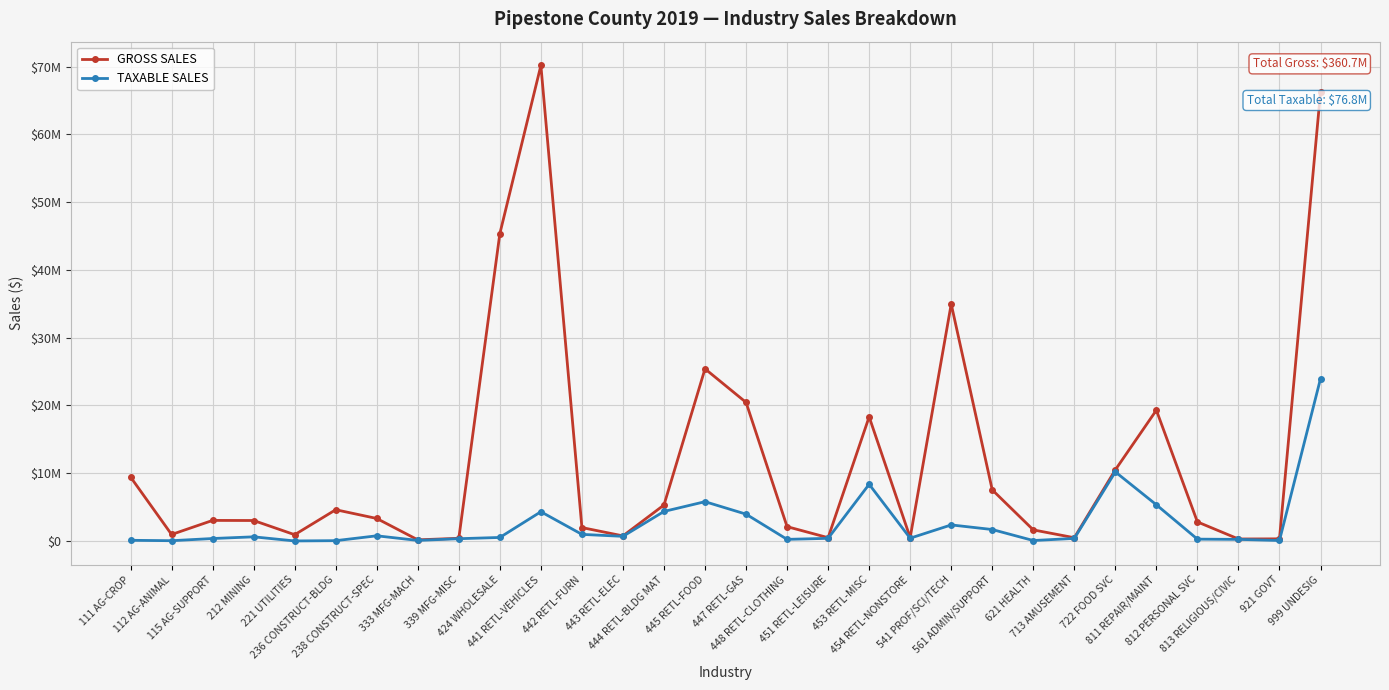

True or false: TAXABLE SALES and GROSS SALES cross at least once.

False